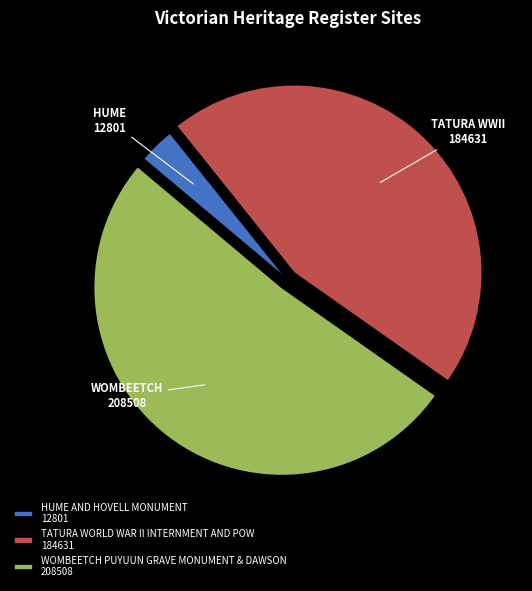

Is the sum of TATURA WORLD WAR II INTERNMENT AND POW 184631 and HUME AND HOVELL MONUMENT 12801 greater than half?

No